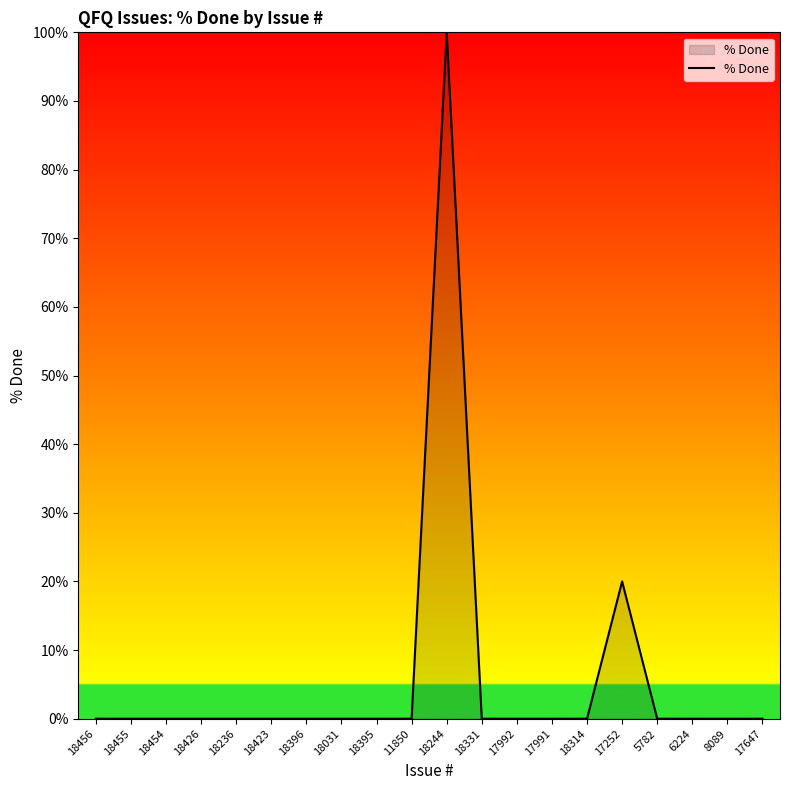

What position from the right is 18244?

10